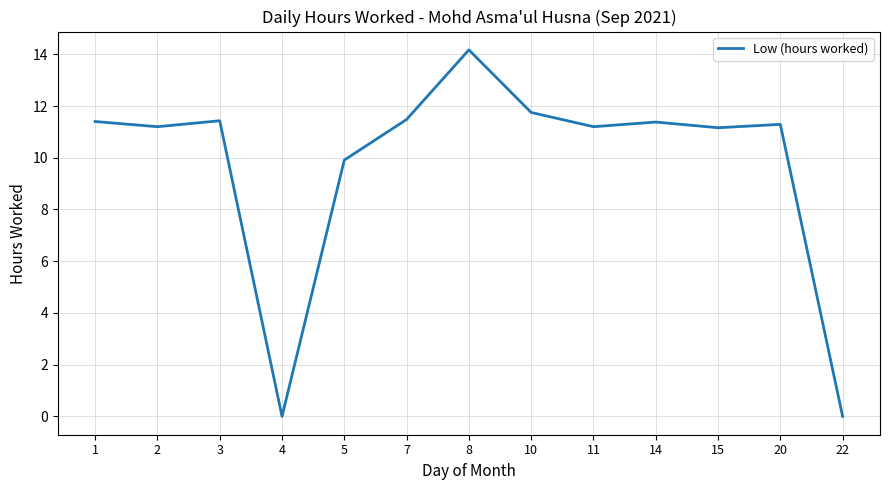

True or false: the data shows 11.2 at 2.

True